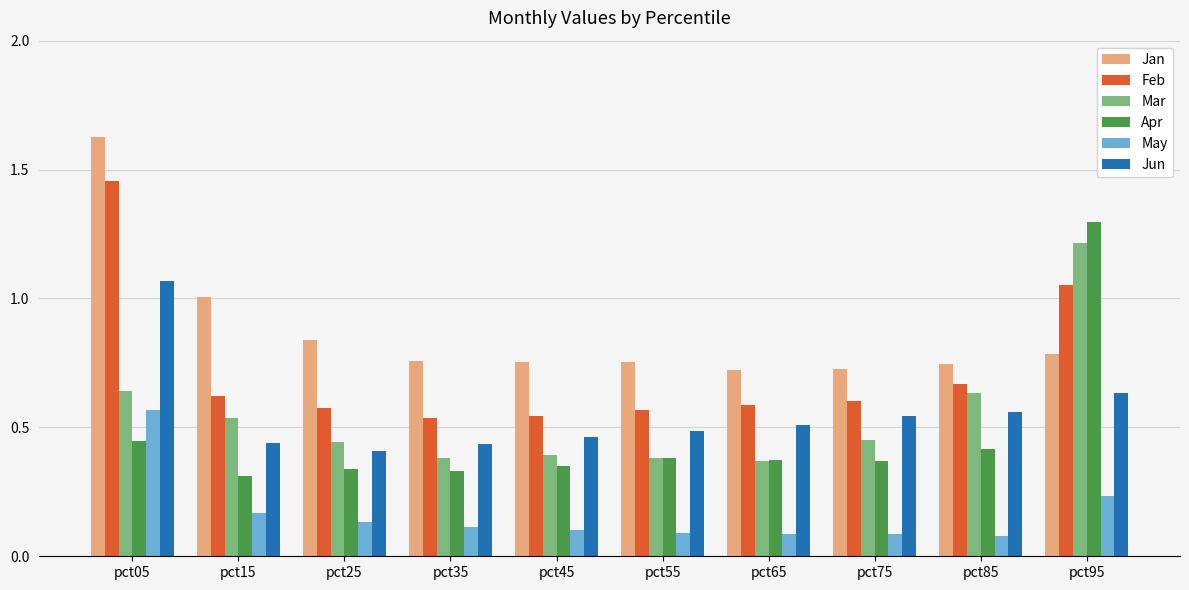

At pct35, list the series in order from smallest to largest.

May, Apr, Mar, Jun, Feb, Jan